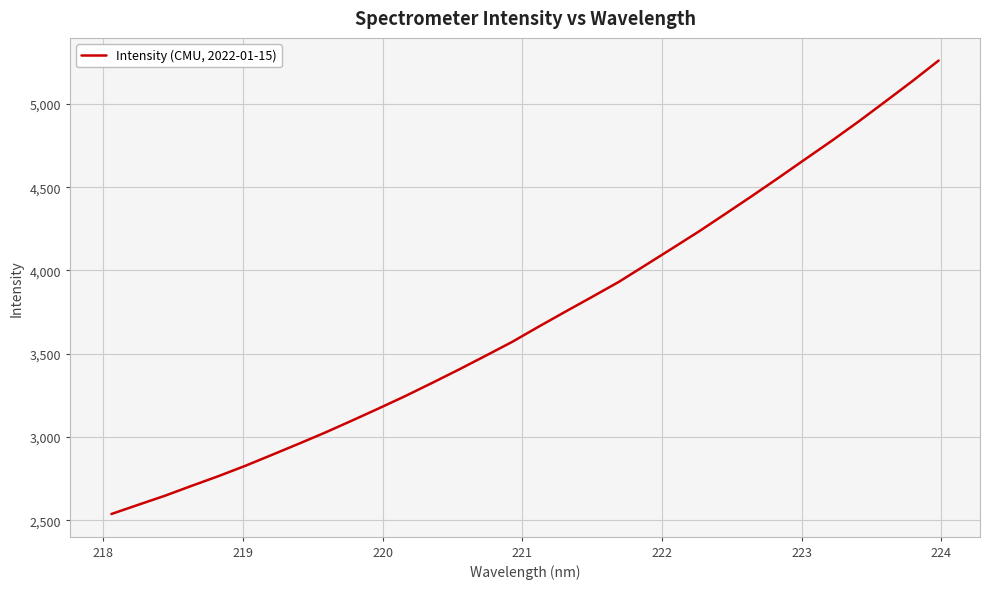

What is the difference between the maximum and minimum values?

2721.8